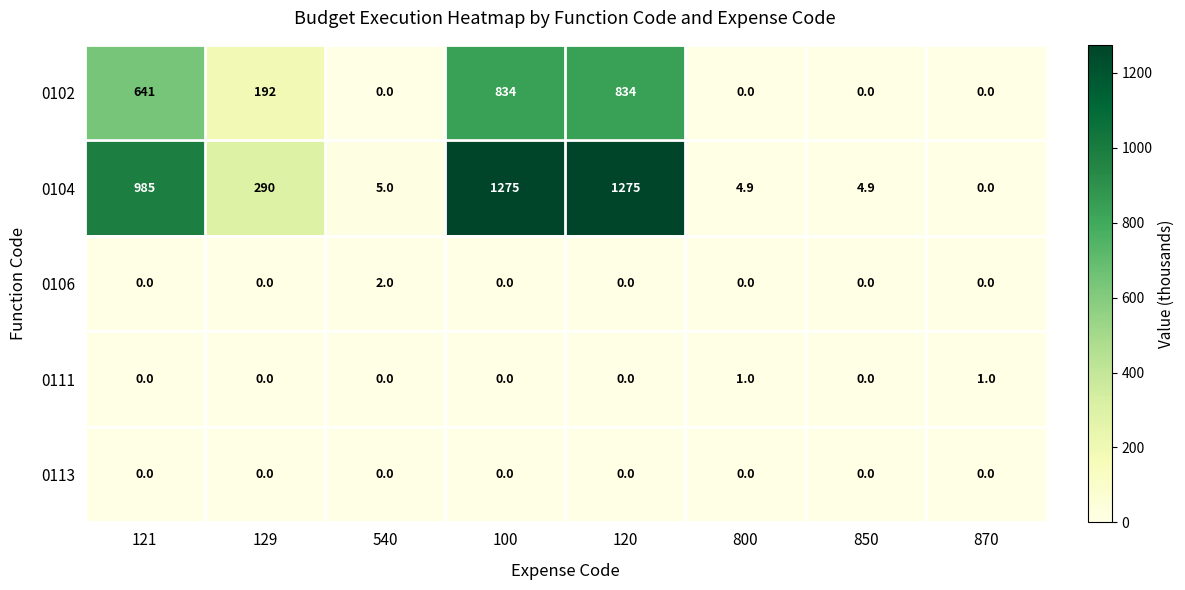

How many series are shown in this chart?

5